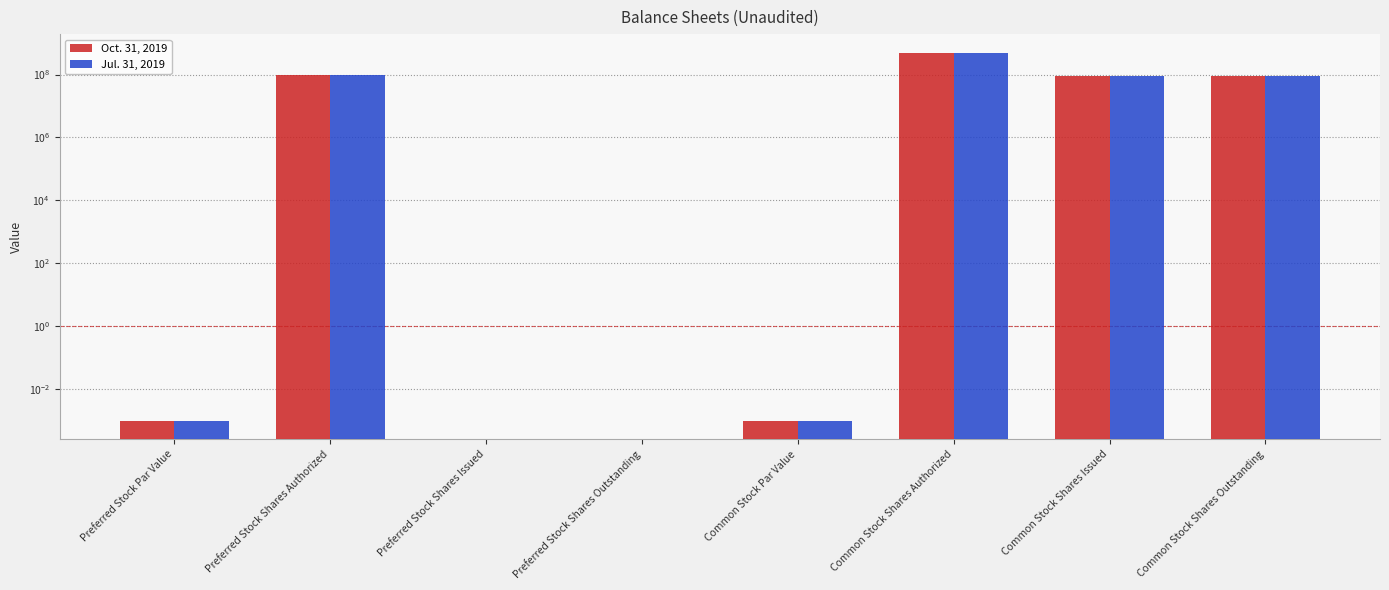

The Oct. 31, 2019 series shows 875982333.7 at Common Stock Shares Authorized. True or false?

False